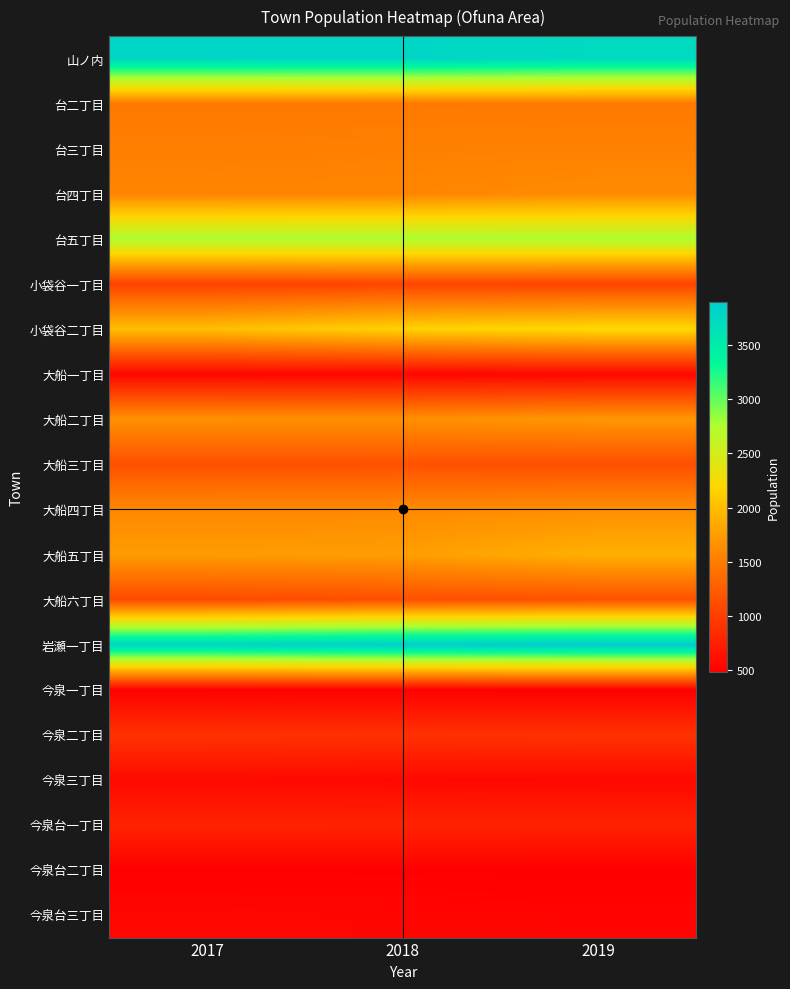

Which category has the highest value across all series?

2019